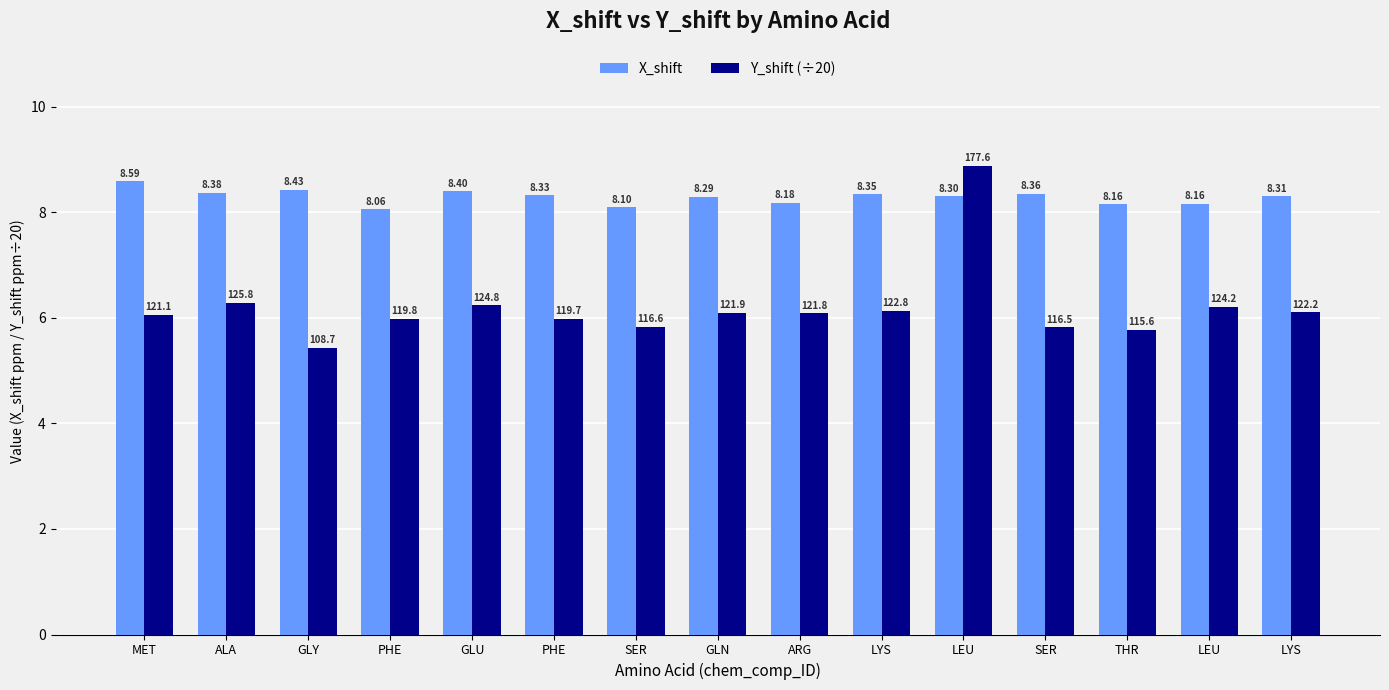

What value does the X_shift series have at PHE?

8.1